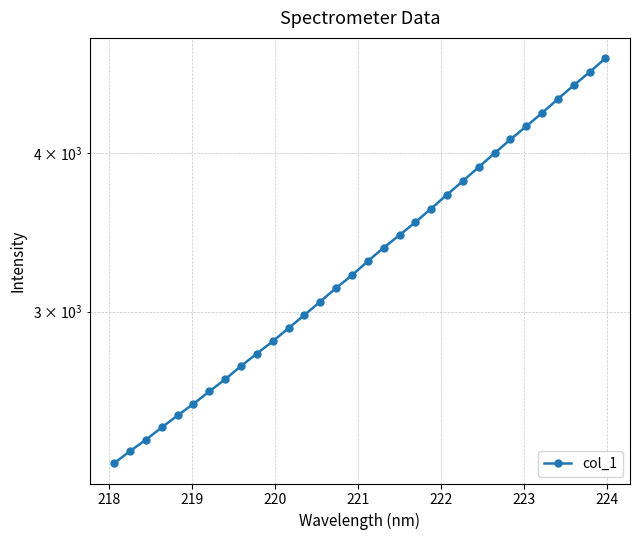

Does the chart display data point markers on the line(s)?

Yes